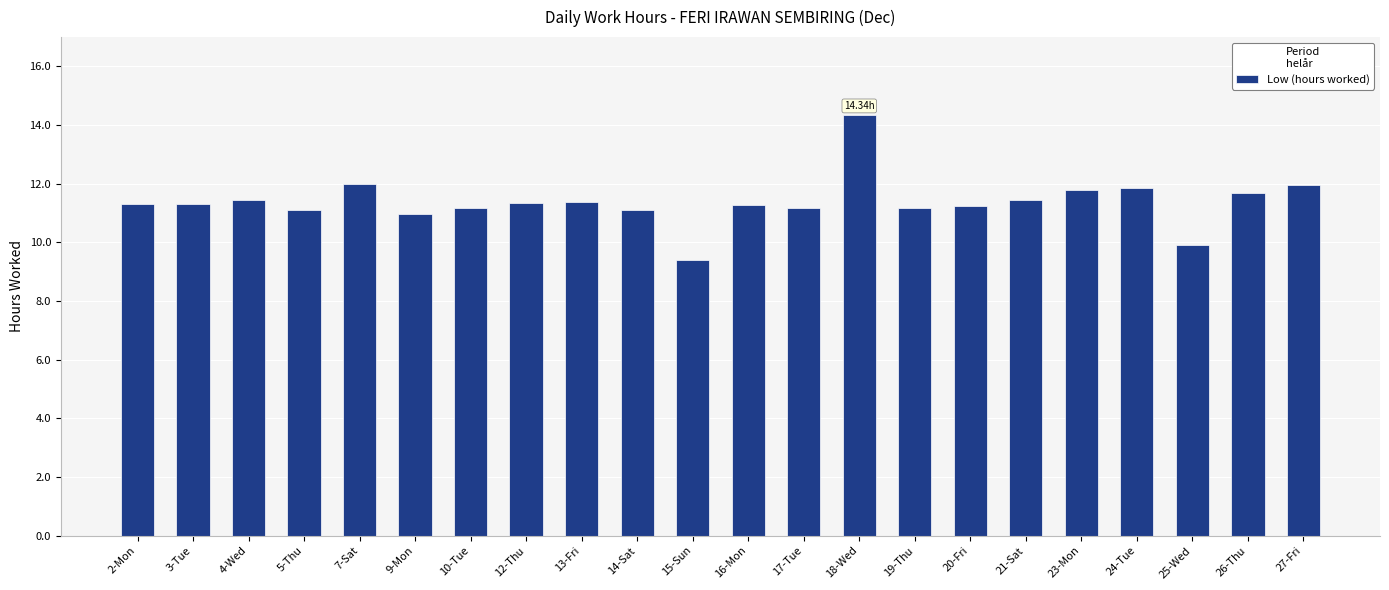

What value does the data have at 10-Tue?

11.2